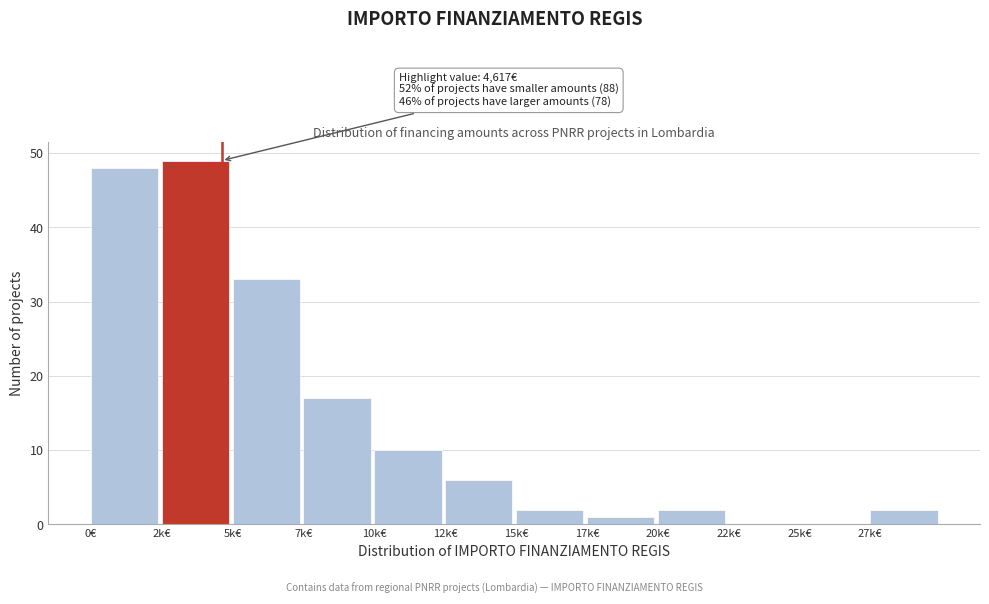

Reading left to right, transcribe all the data shown in this chart.

0€=48	2k€=49	5k€=33	7k€=17	10k€=10	12k€=6	15k€=2	17k€=1	20k€=2	22k€=0	25k€=0	27k€=2